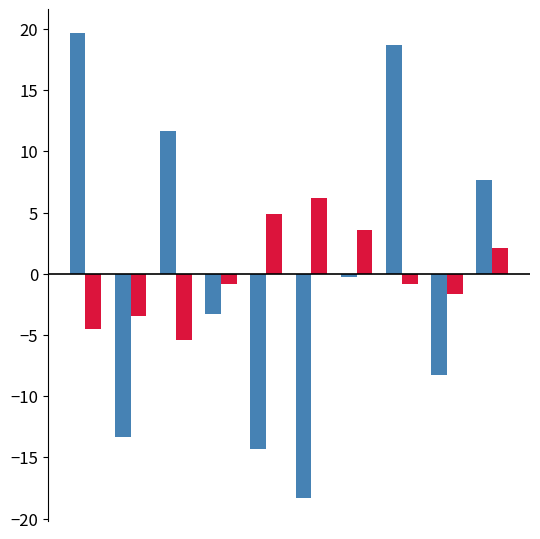

What is the greatest value displayed?

19.7